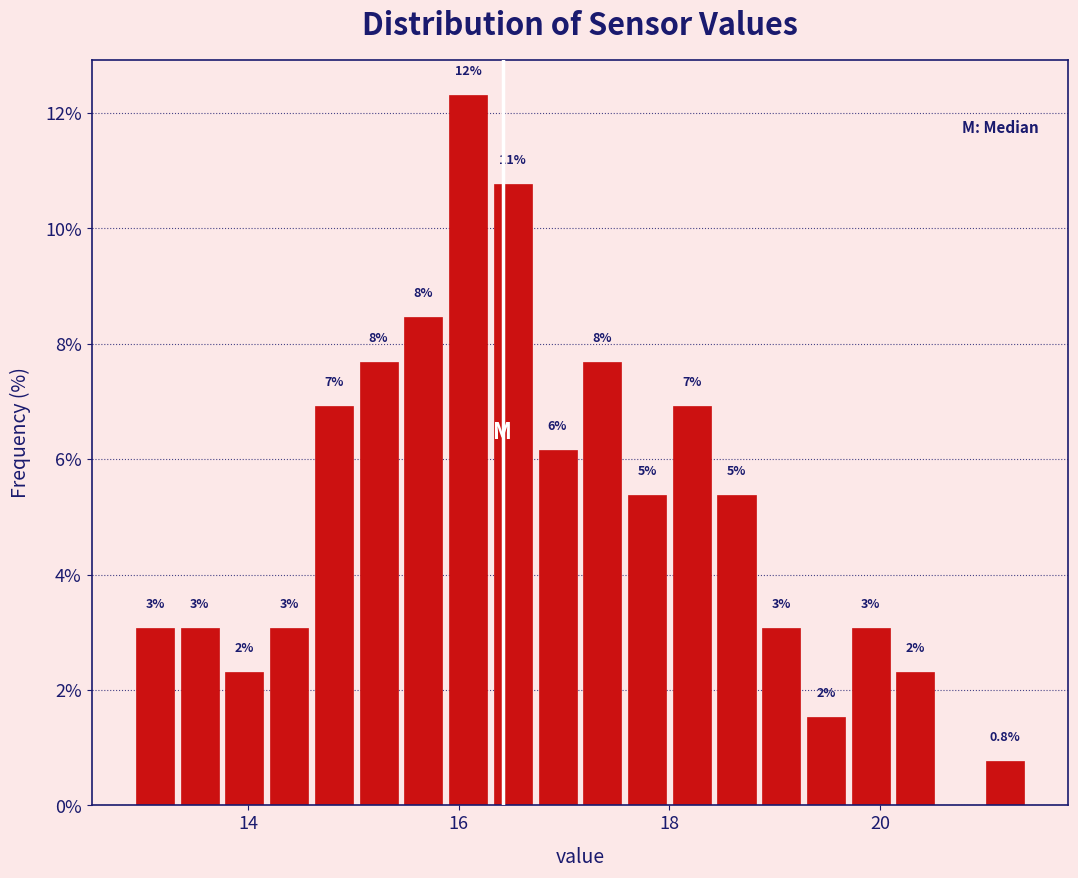

Around what value on the x-axis is the tallest bar? Give the approximate position of its centre, as read against the axis.

16.0